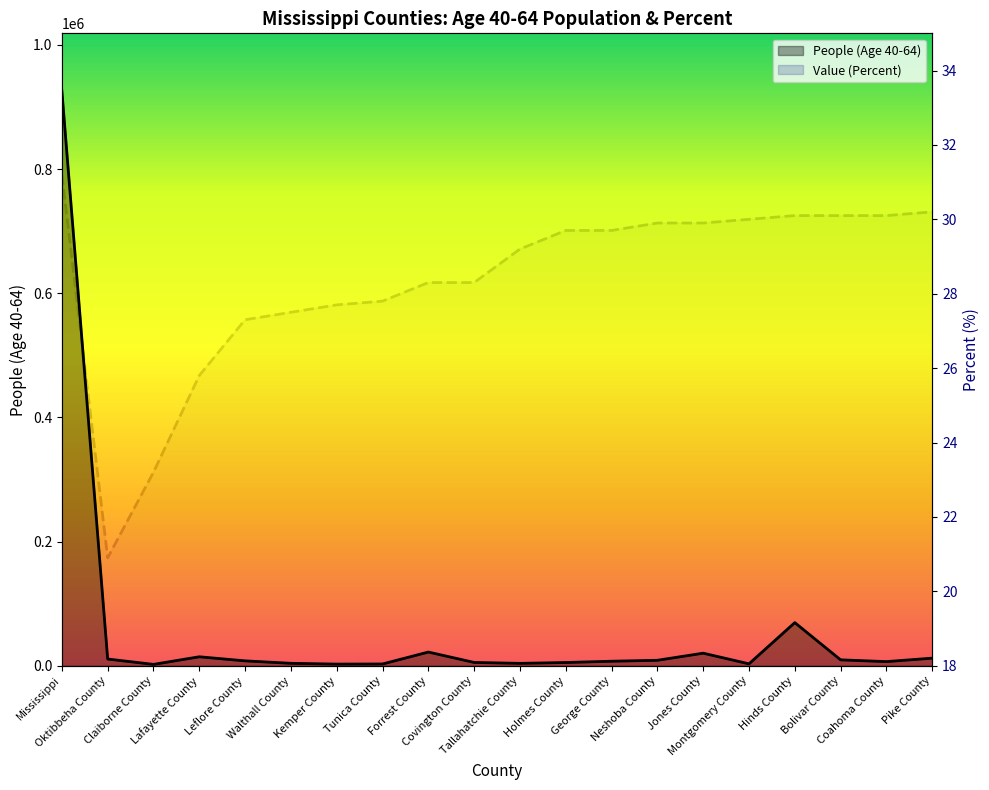

What is the difference between the highest and lowest values at Pike County?

12131.8